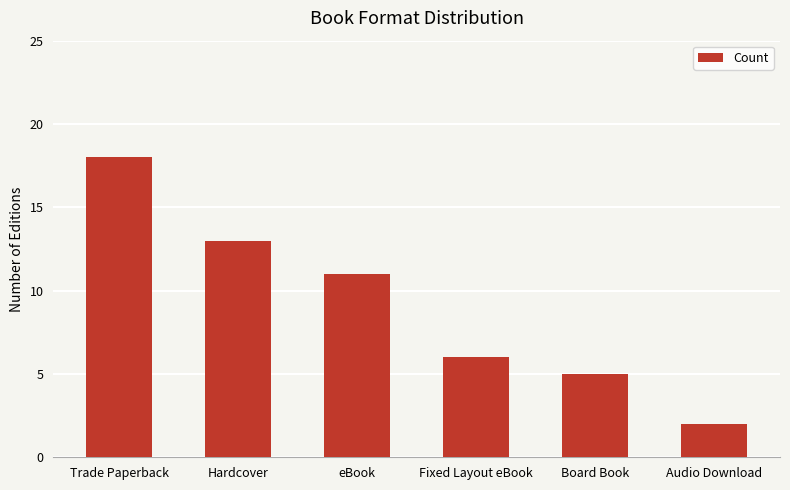

Approximately how many times larger is the value at Fixed Layout eBook compared to Hardcover?

0.5